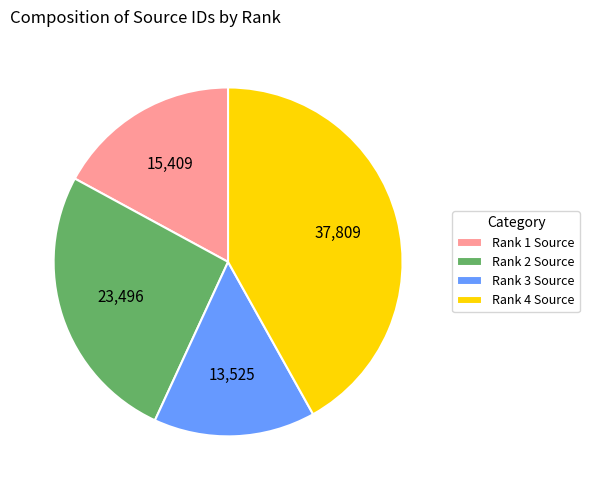

Which has a higher value, Rank 3 Source or Rank 2 Source?

Rank 2 Source